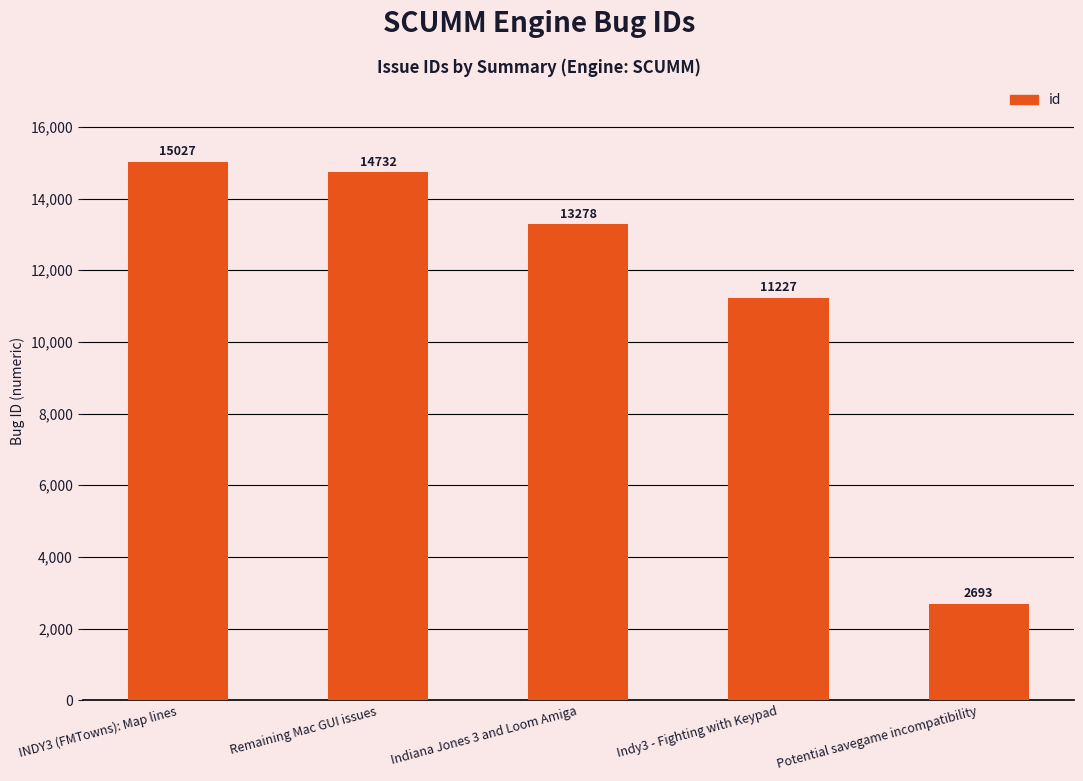

Where is the data nearest to the value 8860?

Indy3 - Fighting with Keypad